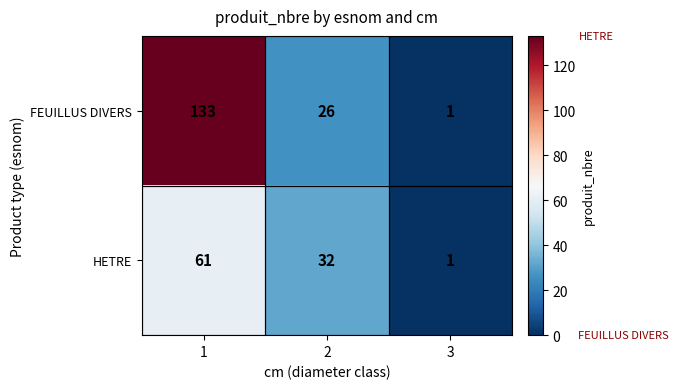

At which category is the sum across all series the highest?

1